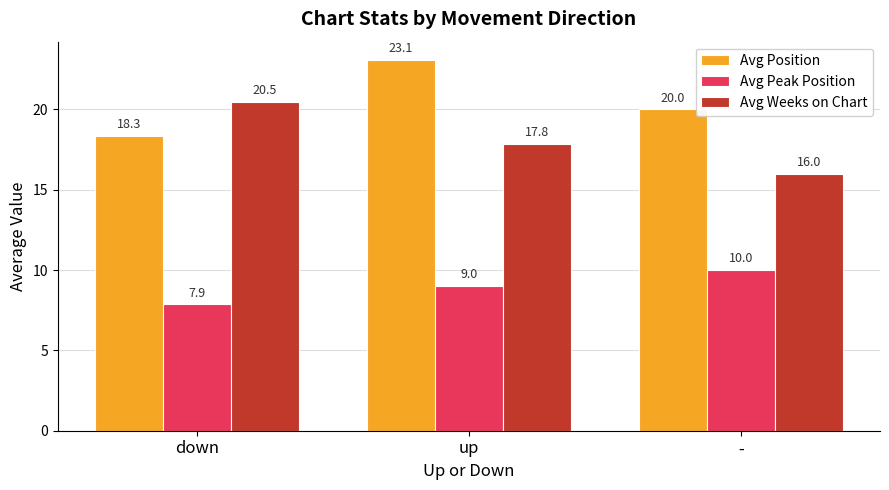

What is the minimum value shown in the chart?

7.9